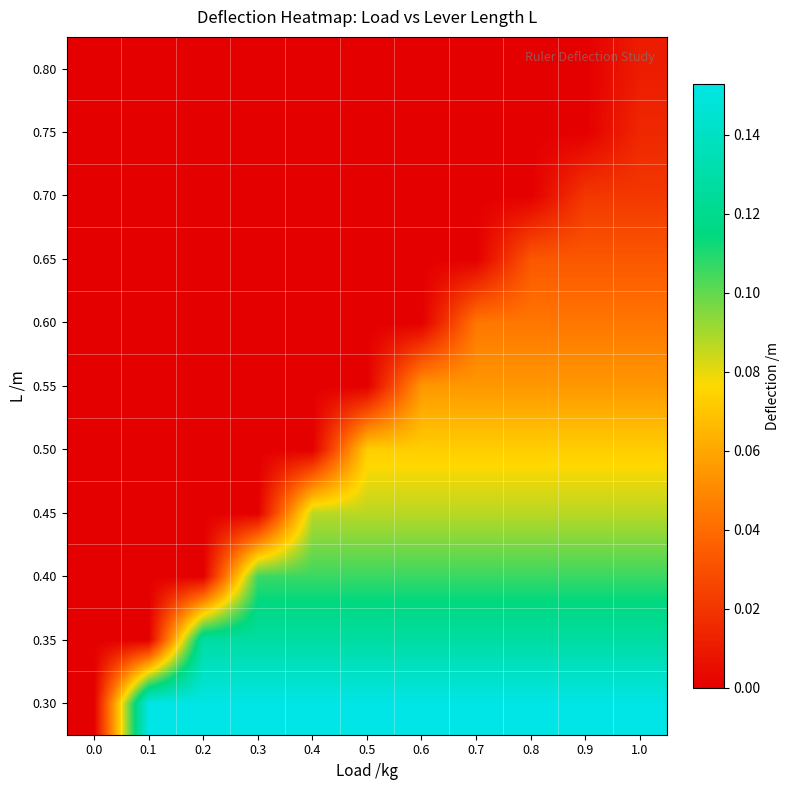

Count the number of data series in this chart.

11